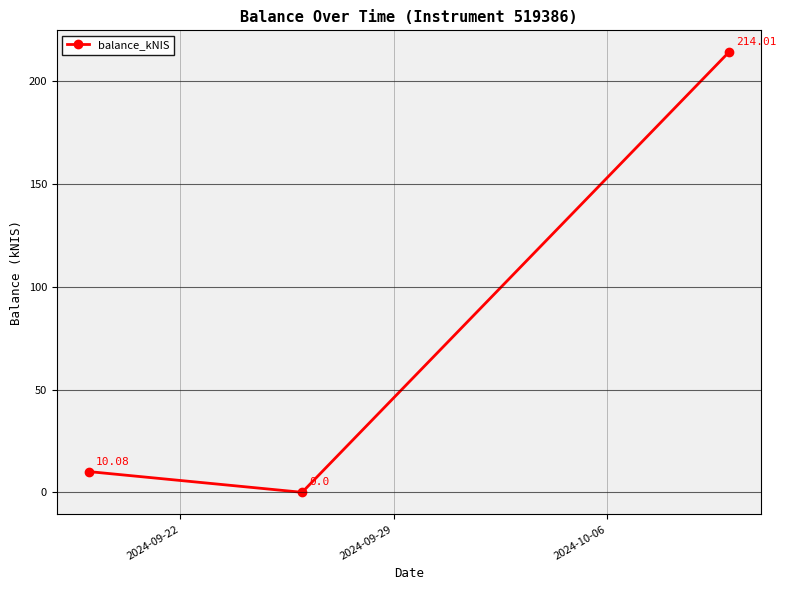

What is the difference between the maximum and minimum values?

214.0